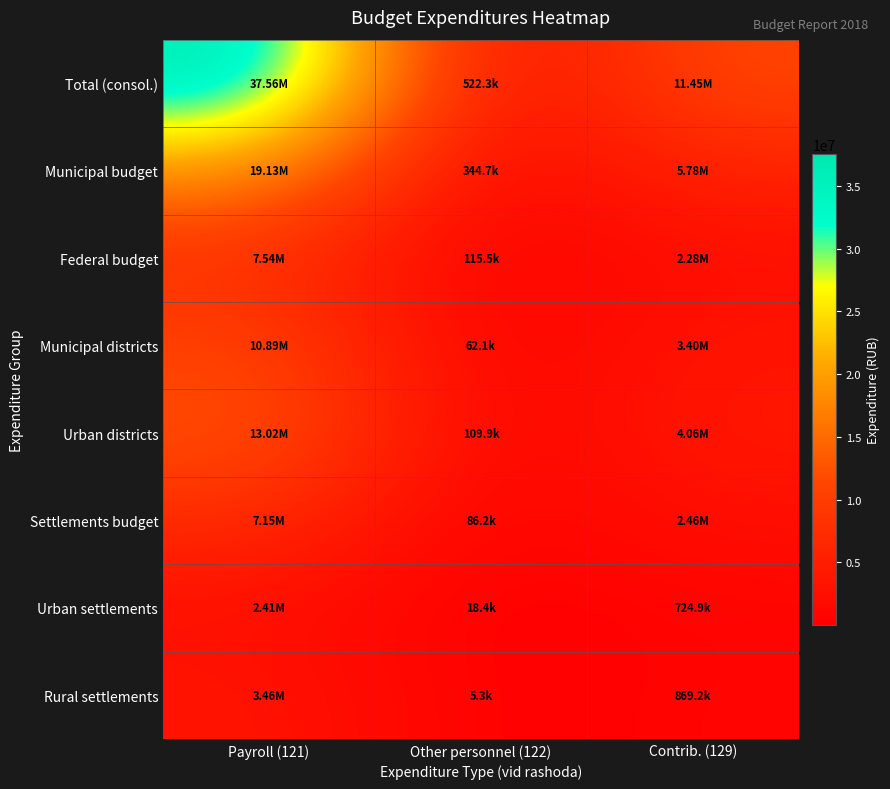

Reading right to left, extract all data points from this chart.

Total (consol.): Contrib. (129)=11451271.9	Other personnel (122)=522300.0	Payroll (121)=37560004.6
Municipal budget: Contrib. (129)=5777900.0	Other personnel (122)=344700.0	Payroll (121)=19132300.0
Federal budget: Contrib. (129)=2276900.0	Other personnel (122)=115500.0	Payroll (121)=7539400.0
Municipal districts: Contrib. (129)=3396472.0	Other personnel (122)=62100.0	Payroll (121)=10888304.6
Urban districts: Contrib. (129)=4055399.7	Other personnel (122)=109922.8	Payroll (121)=13017617.6
Settlements budget: Contrib. (129)=2461303.3	Other personnel (122)=86196.0	Payroll (121)=7150845.2
Urban settlements: Contrib. (129)=724891.0	Other personnel (122)=18394.6	Payroll (121)=2411352.2
Rural settlements: Contrib. (129)=869205.4	Other personnel (122)=5332.2	Payroll (121)=3455420.3